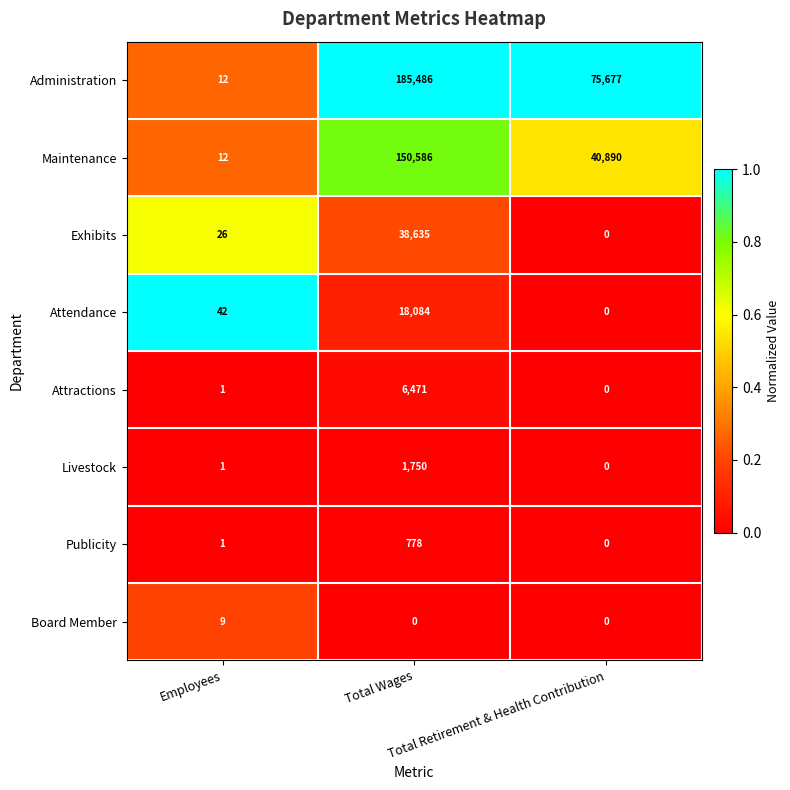

How many data points does each series have?

3